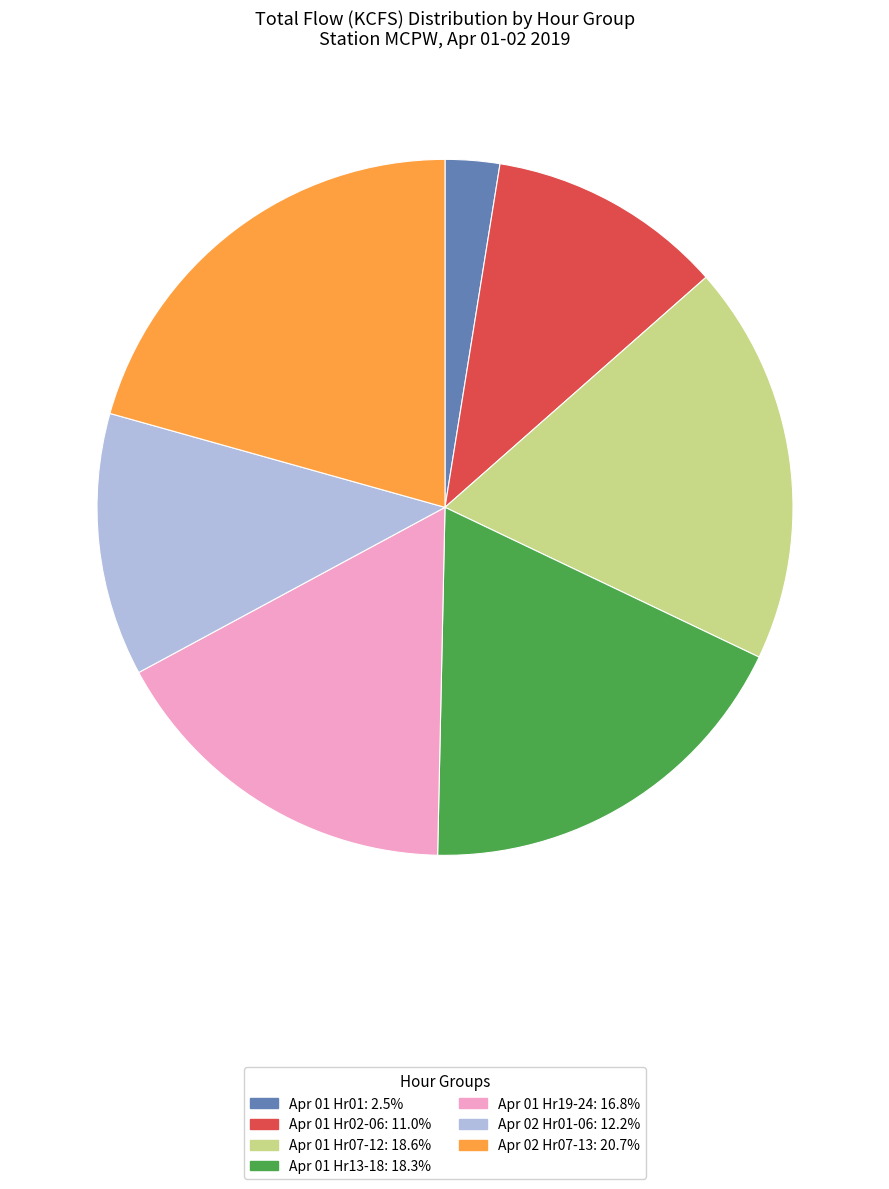

Does any single category account for the majority?

No